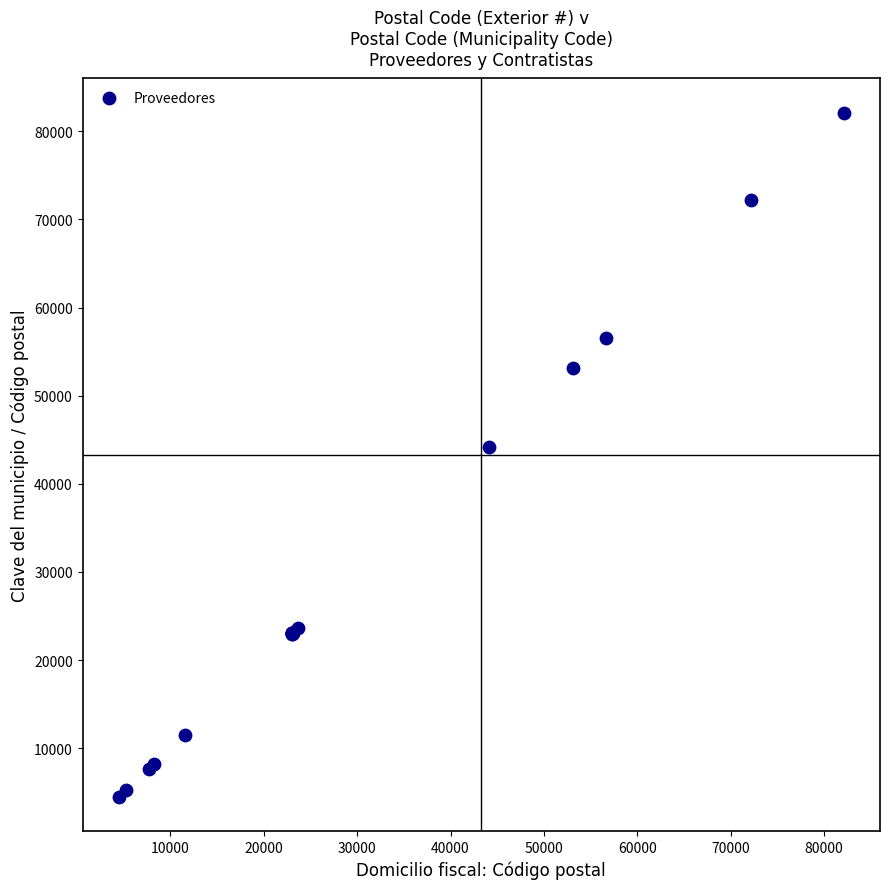

What Y value in the scatter plot is closest to 43290?

44160